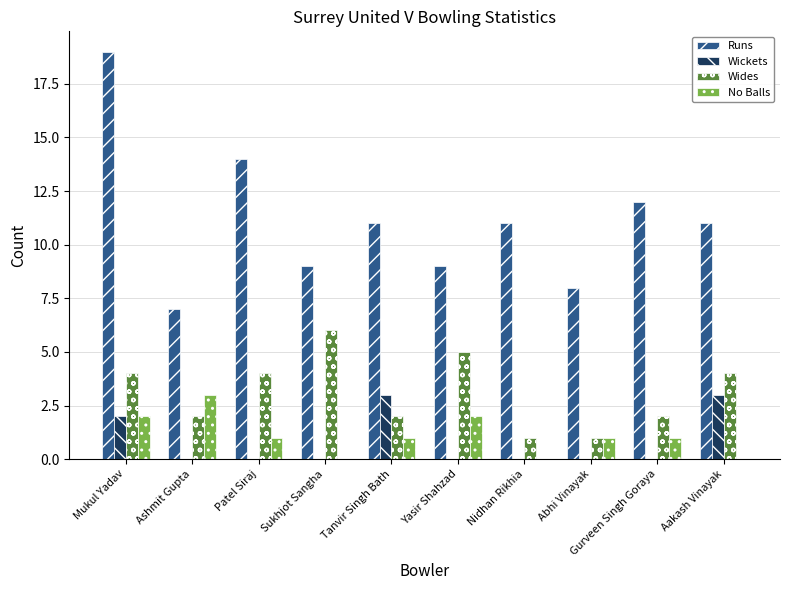

The Runs series shows 2 at Nidhan Rikhia. True or false?

False